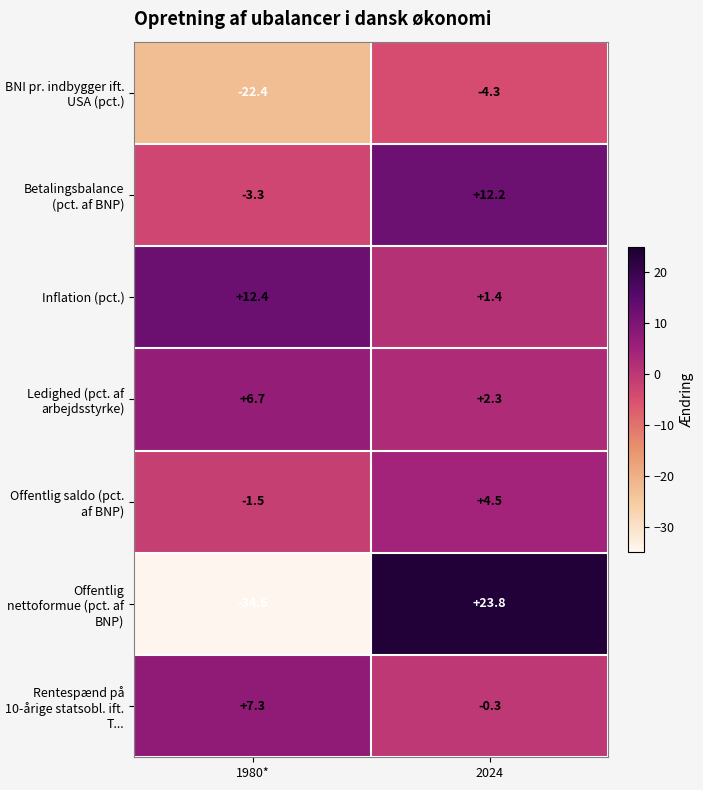

At how many categories does at least one series exceed 7?

2